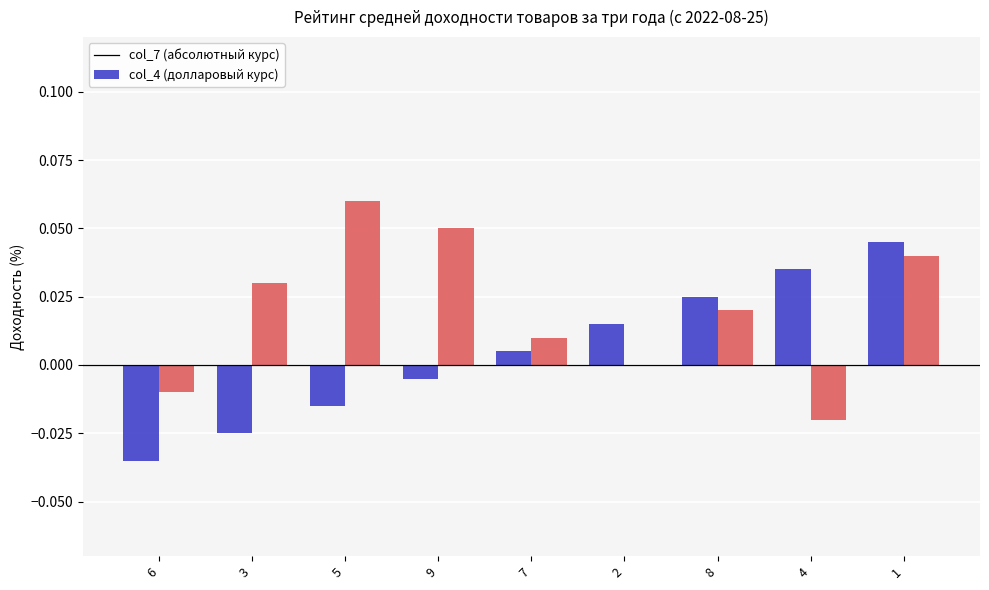

Which category has the highest value in the col_4 (долларовый курс) series?

5